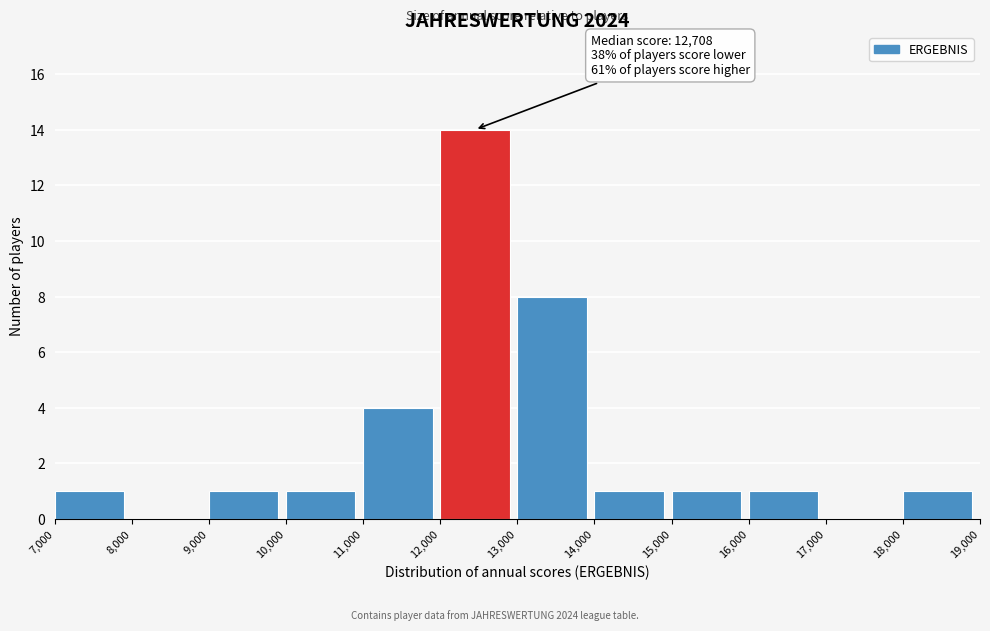

Over which range of the x-axis is the bar tallest?

12,000 to 13,000